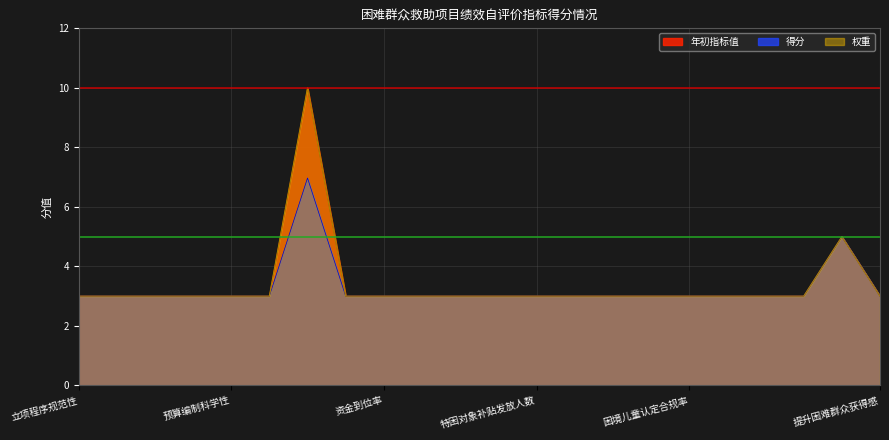

The value of 得分 at 补助资金发放及时性 is 3.0. True or false?

True